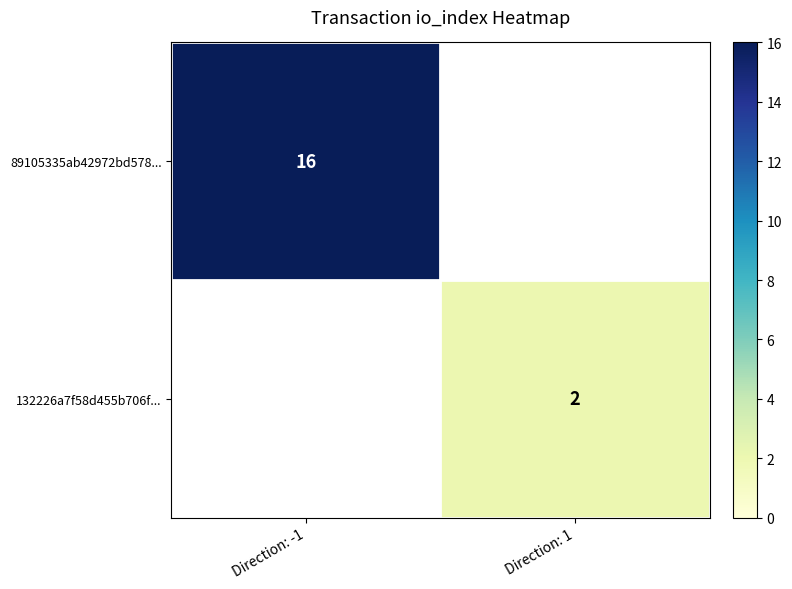

Is it true that 132226a7f58d455b706f... equals 2 at Direction: 1?

True